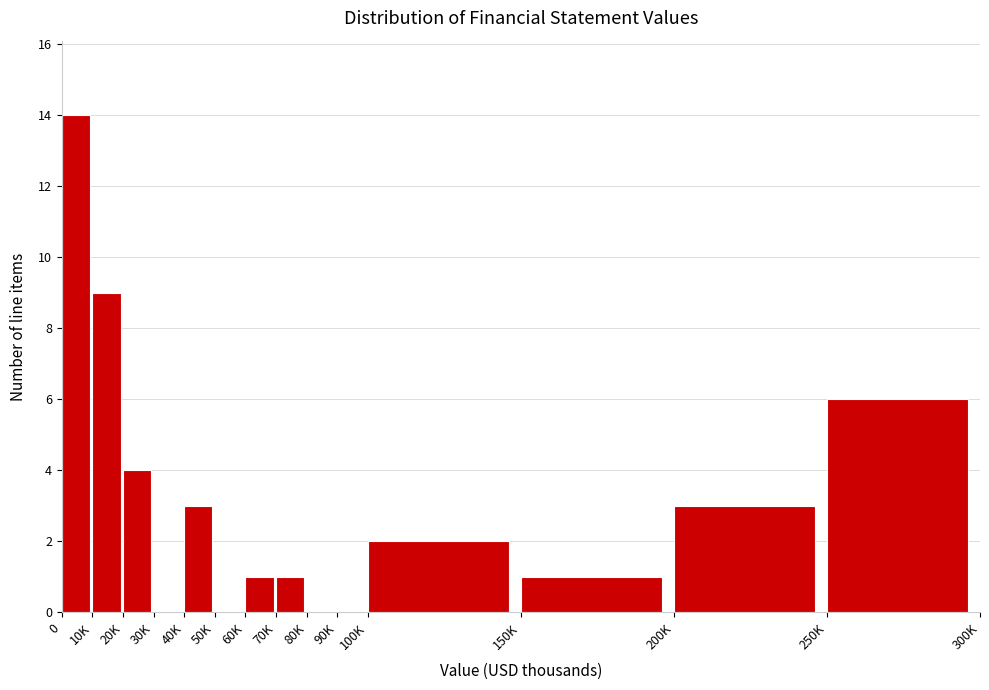

Reading left to right, transcribe all the data shown in this chart.

0=14	10K=9	20K=4	30K=0	40K=3	50K=0	60K=1	70K=1	80K=0	90K=0	100K=2	150K=1	200K=3	250K=6